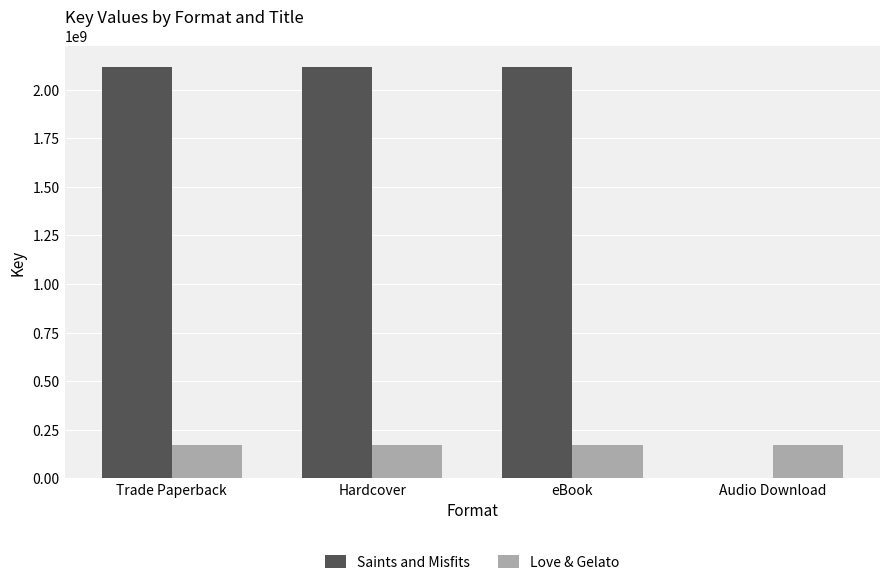

What is the total value across all series at Audio Download?

169942786